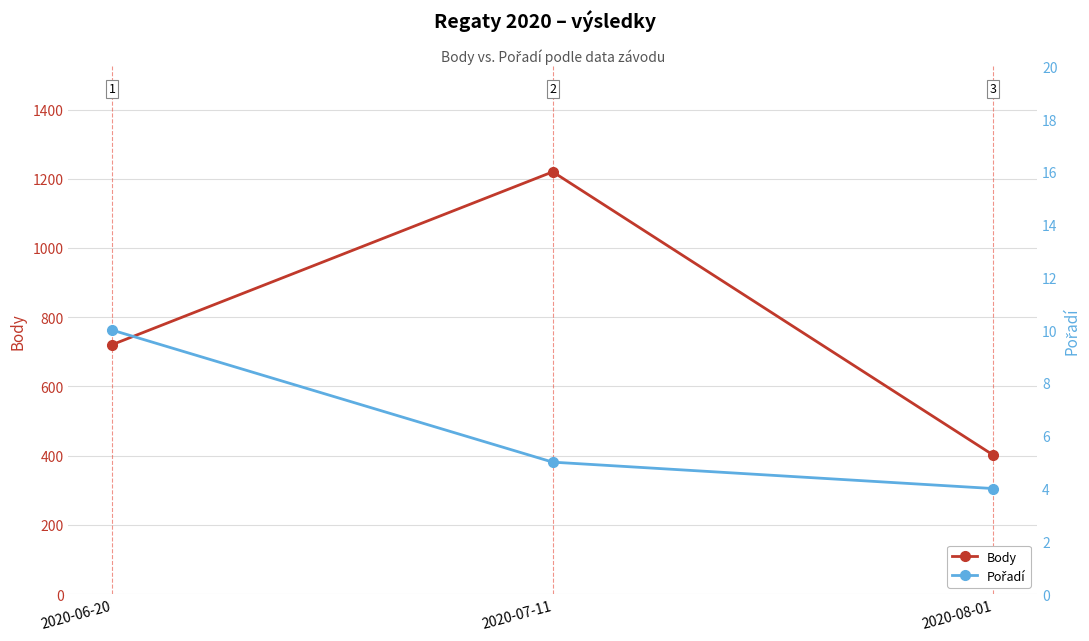

Reading left to right, transcribe all the data shown in this chart.

Body: 2020-06-20=721	2020-07-11=1220	2020-08-01=402
Pořadí: 2020-06-20=10	2020-07-11=5	2020-08-01=4